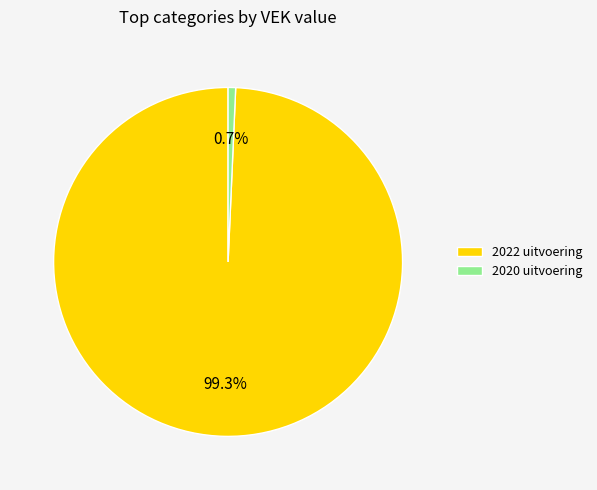

How many slices are in this pie chart?

2